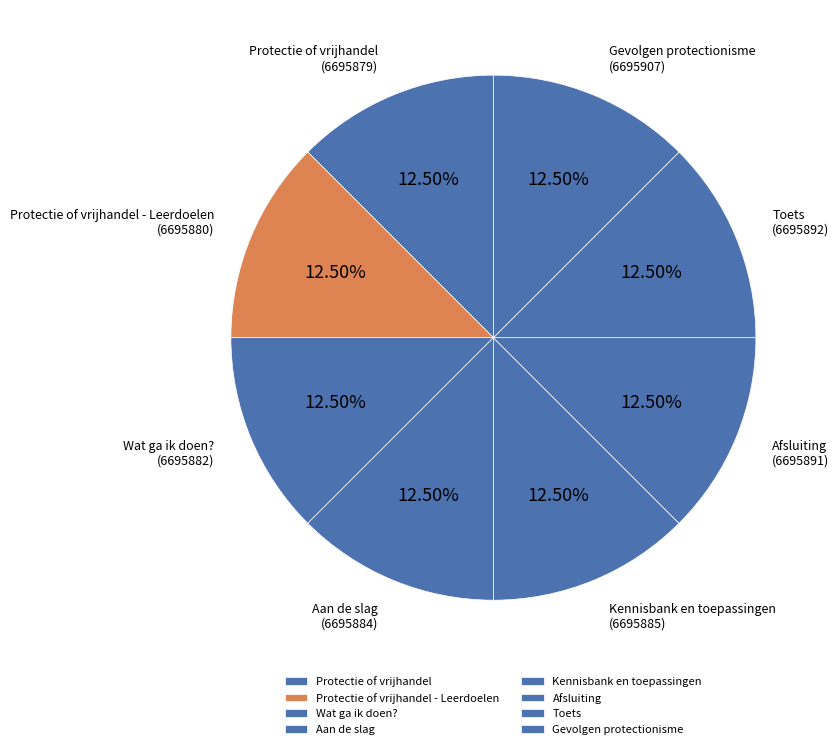

Is the sum of Protectie of vrijhandel and Kennisbank en toepassingen greater than half?

No